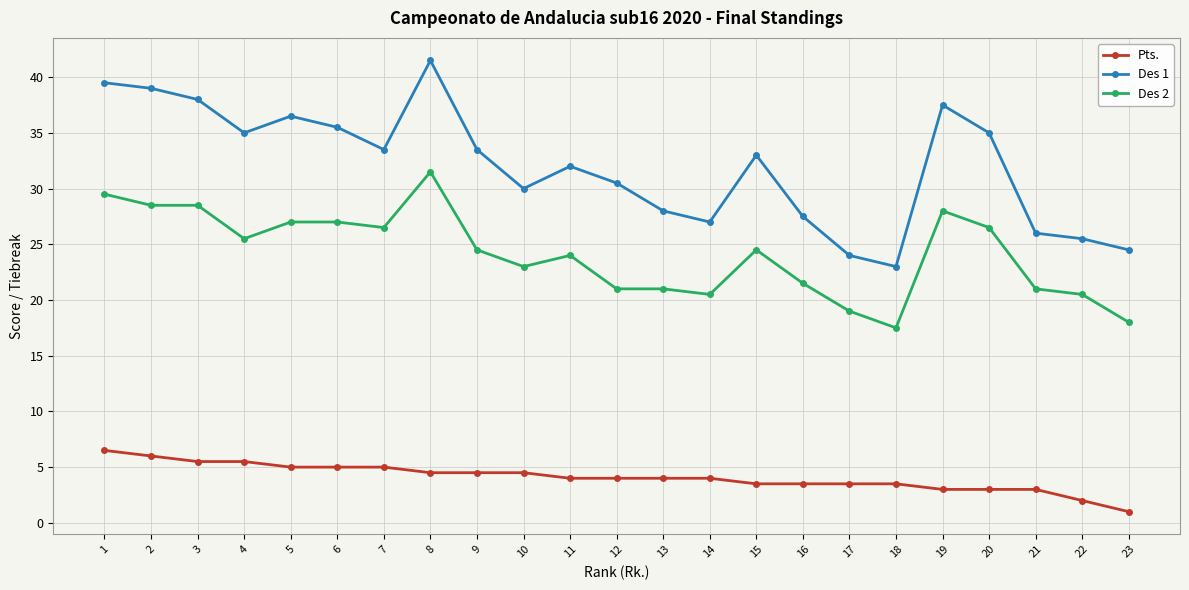

Is it true that Pts. equals 4.0 at 11?

True